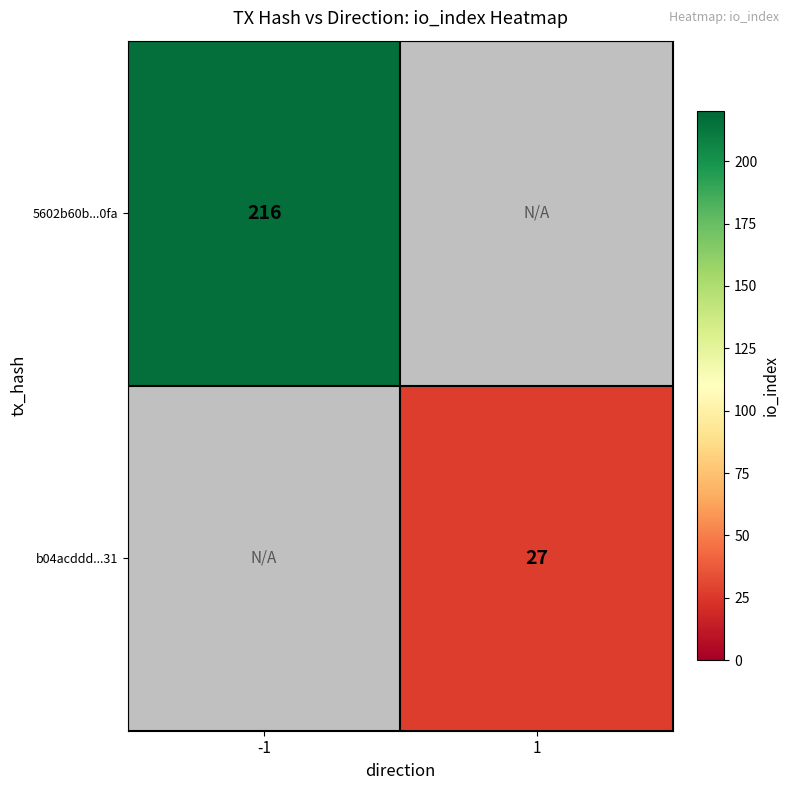

Is the value of b04acddd...31 at 1 greater than the value of 5602b60b...0fa at -1?

No